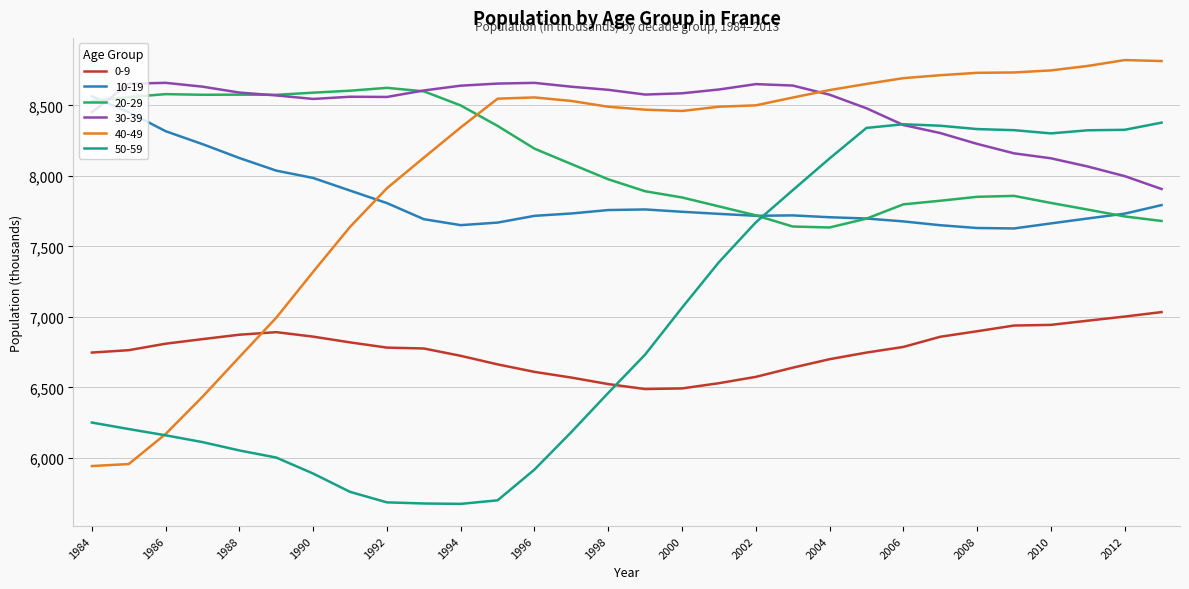

What is the highest value of the 50-59 series?

8378.1